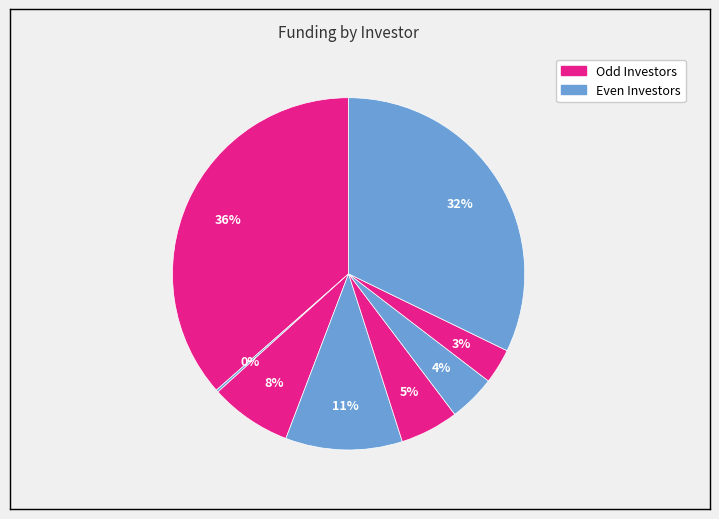

Does any single category account for the majority?

No